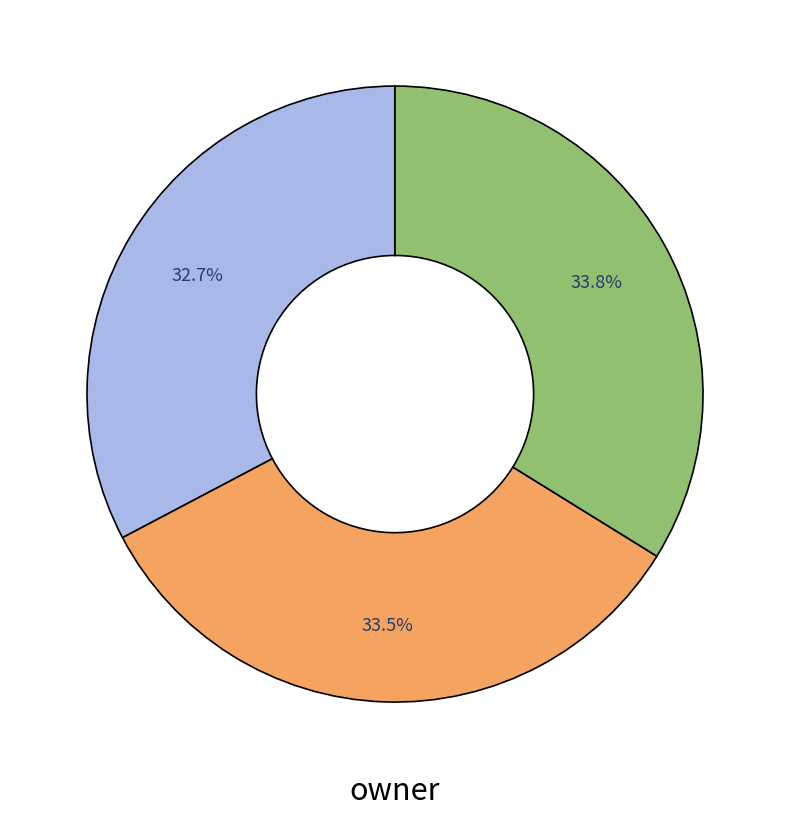

Is there any slice that represents more than half of the pie?

No